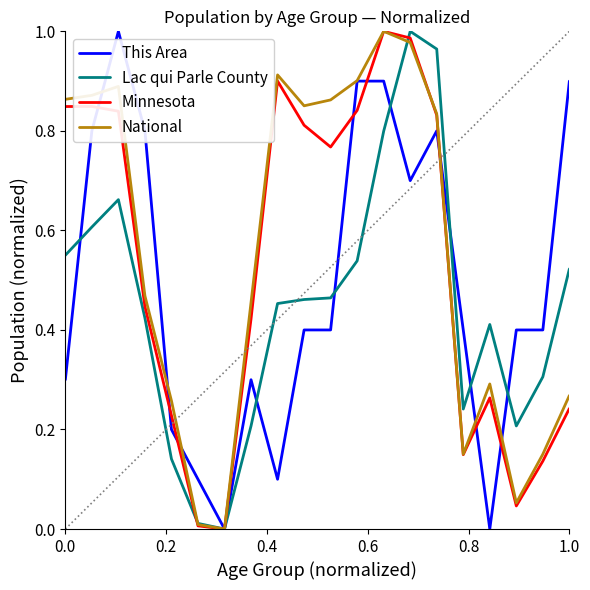

How many values in Minnesota are above zero?

19